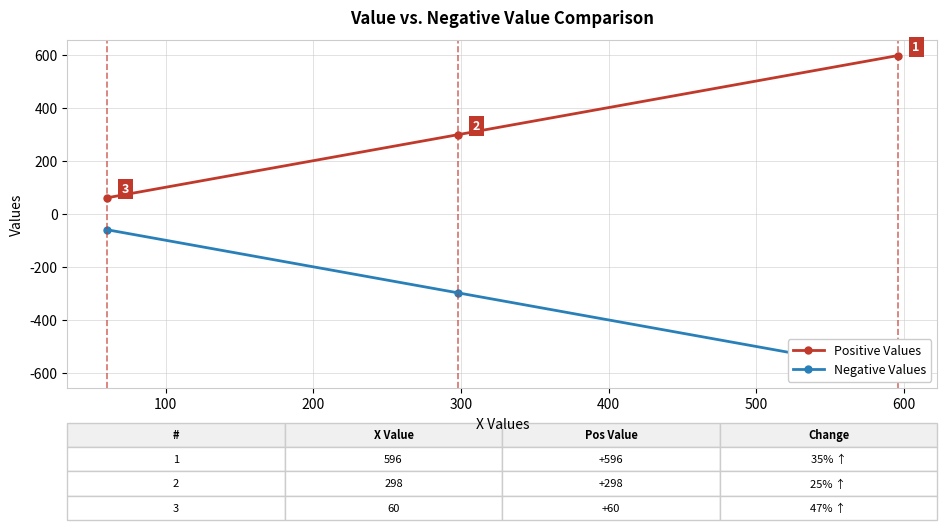

What is the value of the Positive Values point at the 3rd from the left?

596